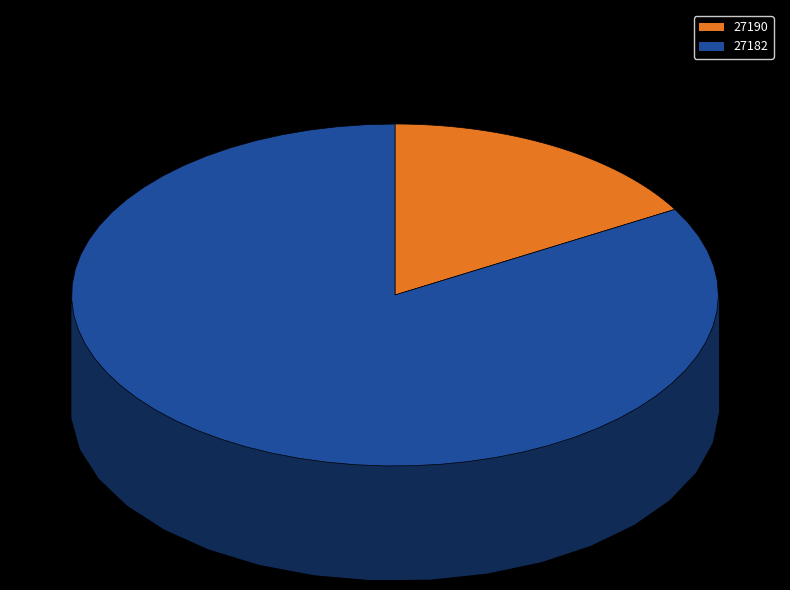

True or false: 27190 accounts for 17% of the total.

True